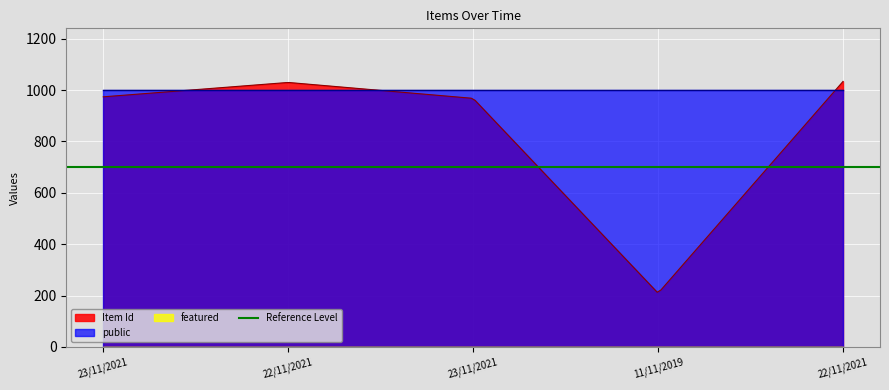

What is the maximum value for Item Id?

1034.0